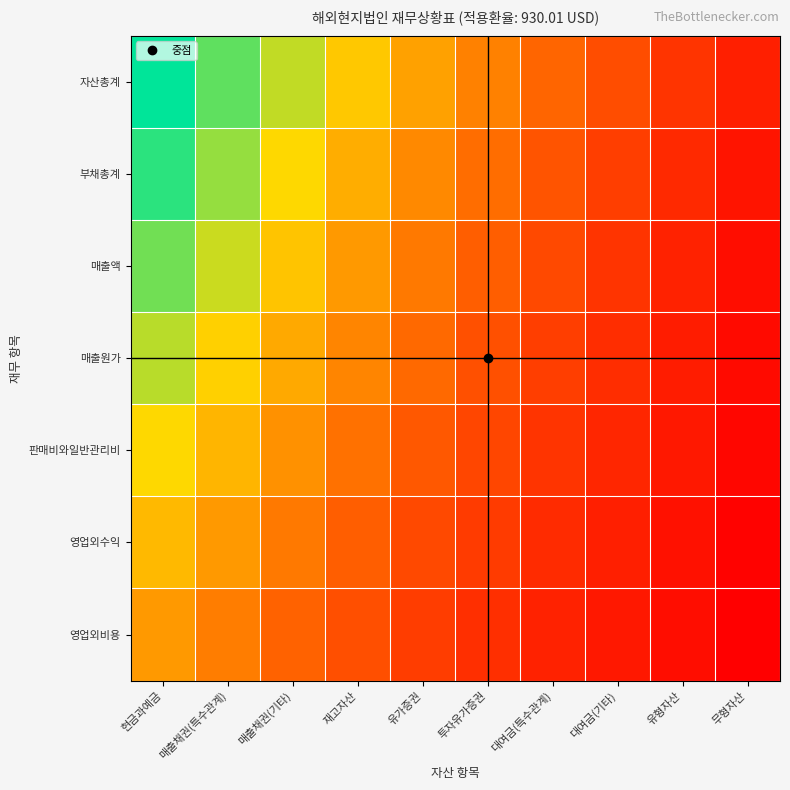

What is the greatest value displayed?

930